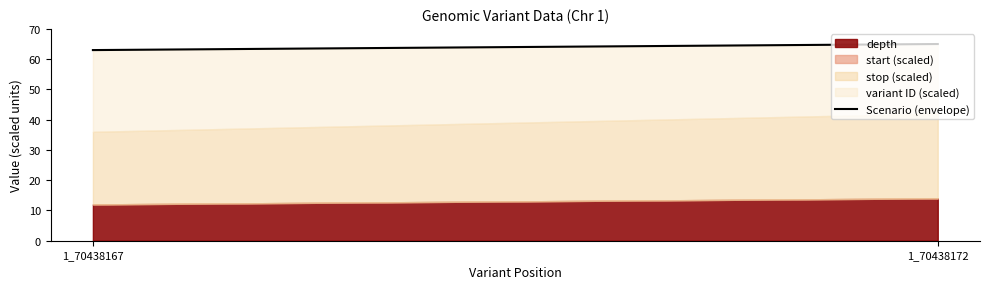

List the labels in order of value, largest first.

1_70438172, 1_70438167